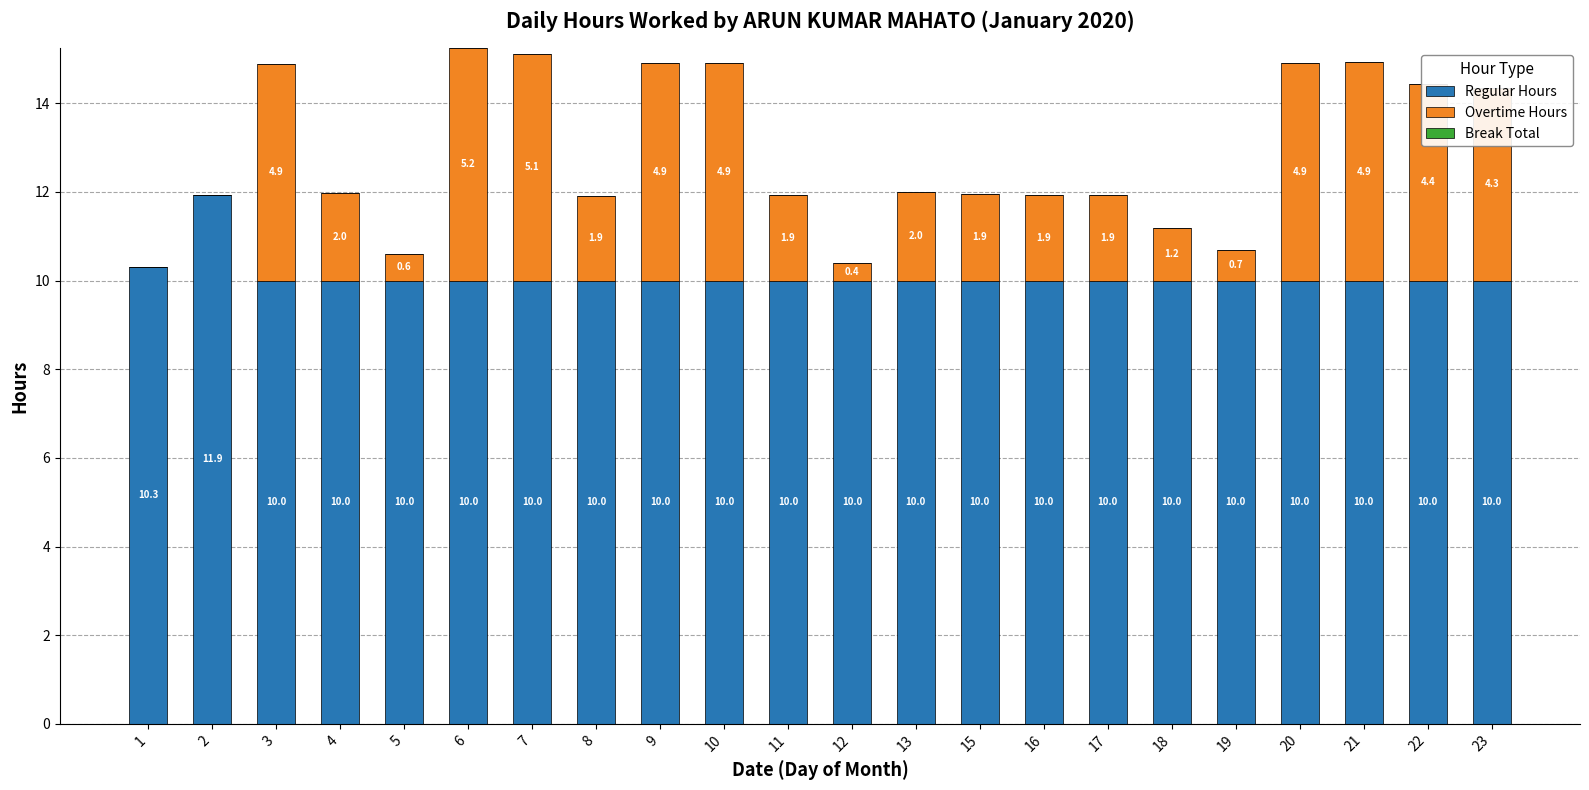

What is the average value of the Regular Hours series?

10.1